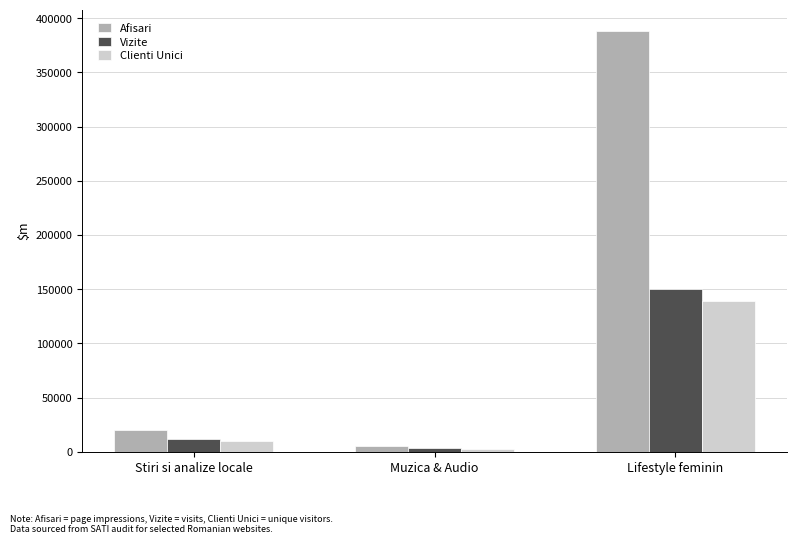

Which category has the highest value across all series?

Lifestyle feminin